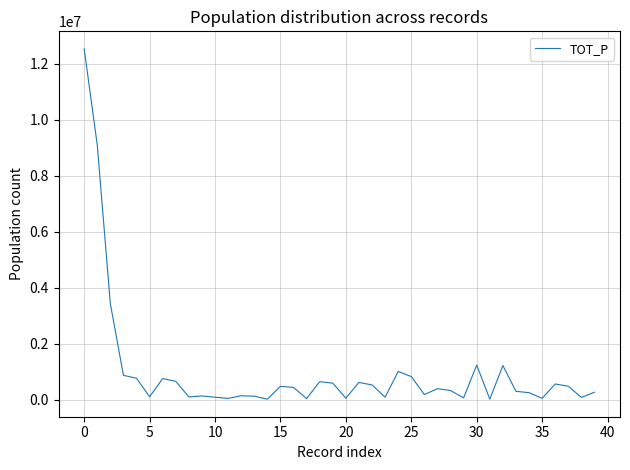

How many lines are shown in the chart?

1